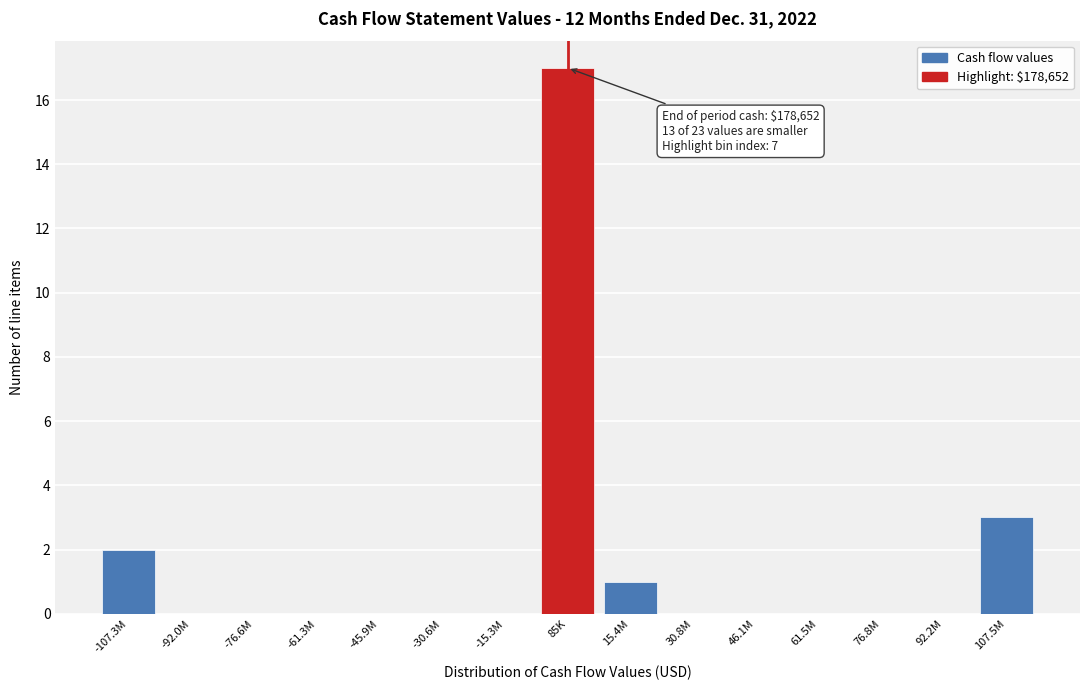

Reading left to right, extract all data points from this chart.

-107.3M=2	-92.0M=0	-76.6M=0	-61.3M=0	-45.9M=0	-30.6M=0	-15.3M=0	85K=17	15.4M=1	30.8M=0	46.1M=0	61.5M=0	76.8M=0	92.2M=0	107.5M=3